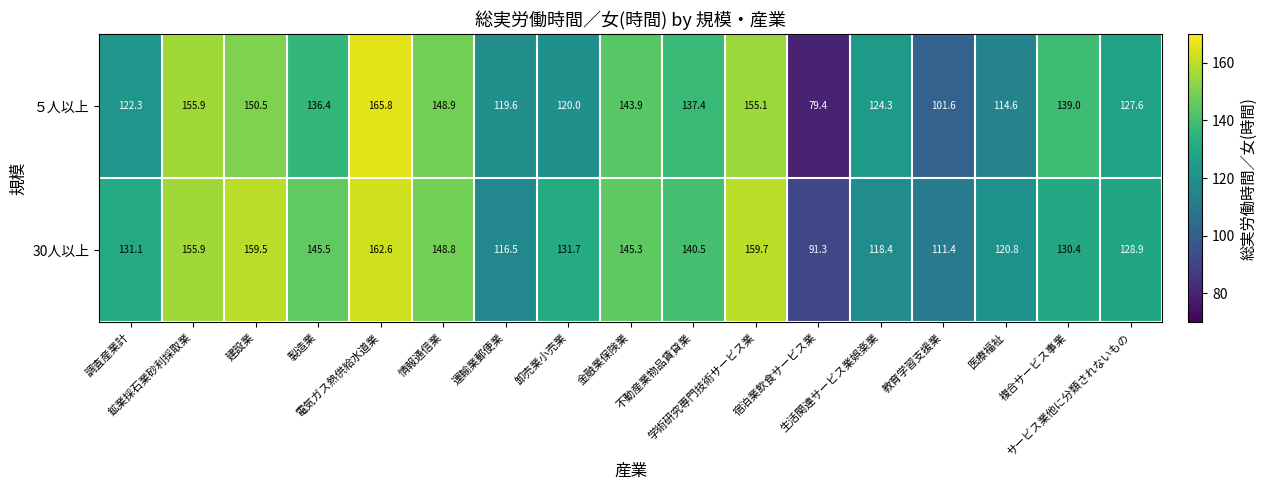

Count the number of categories in the chart.

17